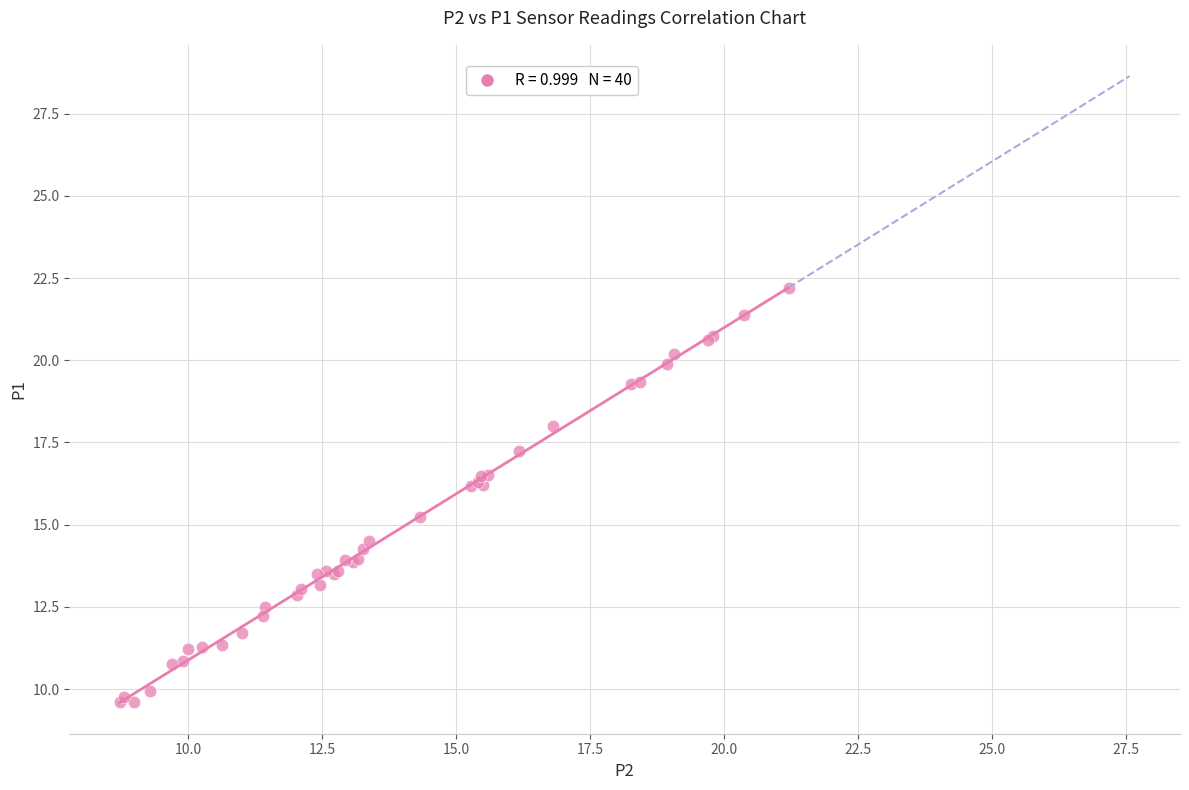

What Y value in the scatter plot is closest to 15?

15.2